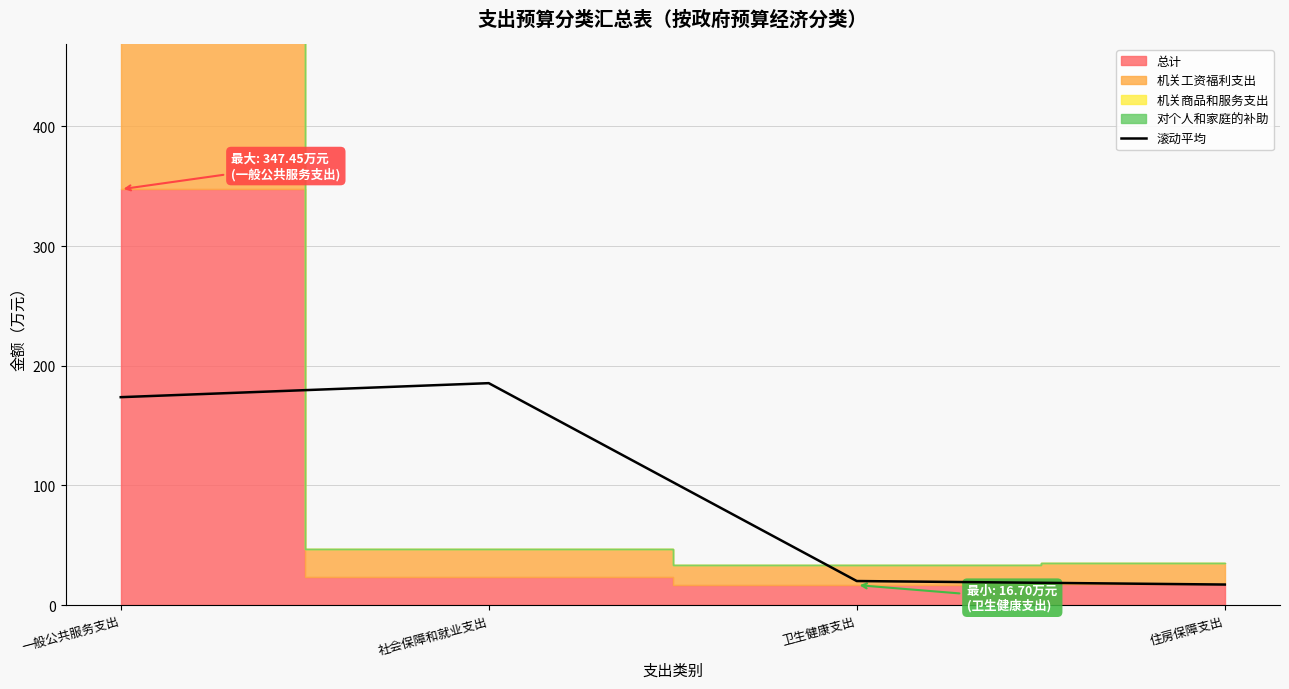

Which category has the highest value in the 滚动平均 series?

社会保障和就业支出